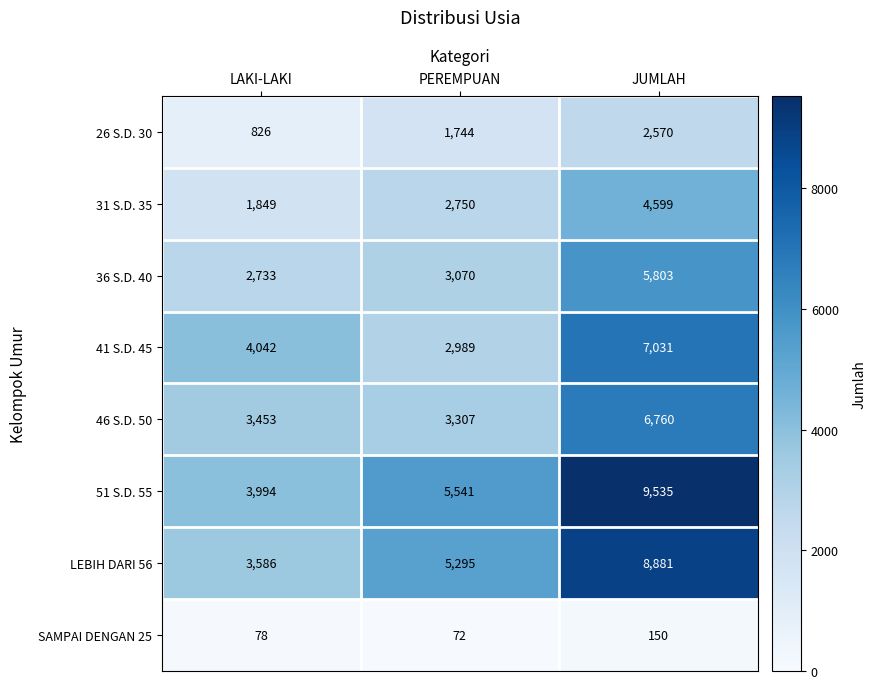

At which label does SAMPAI DENGAN 25 reach its peak?

JUMLAH